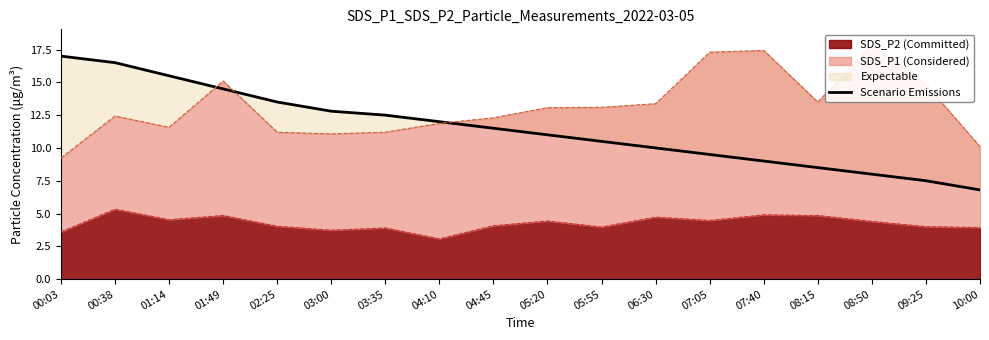

Which category has the highest value across all series?

00:03